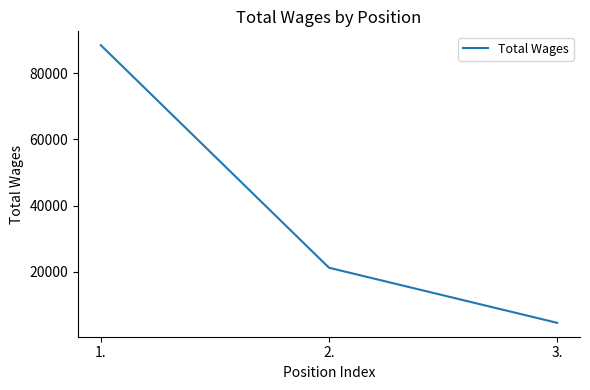

What is the smallest value displayed?

4614